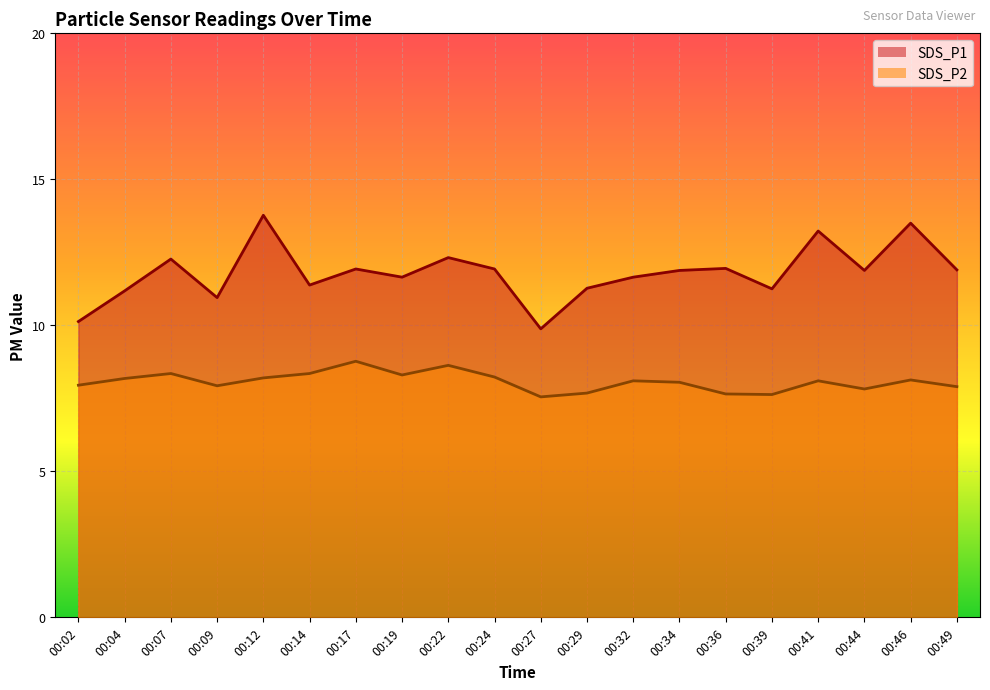

What is the difference between the highest and lowest values at 00:46?

5.4